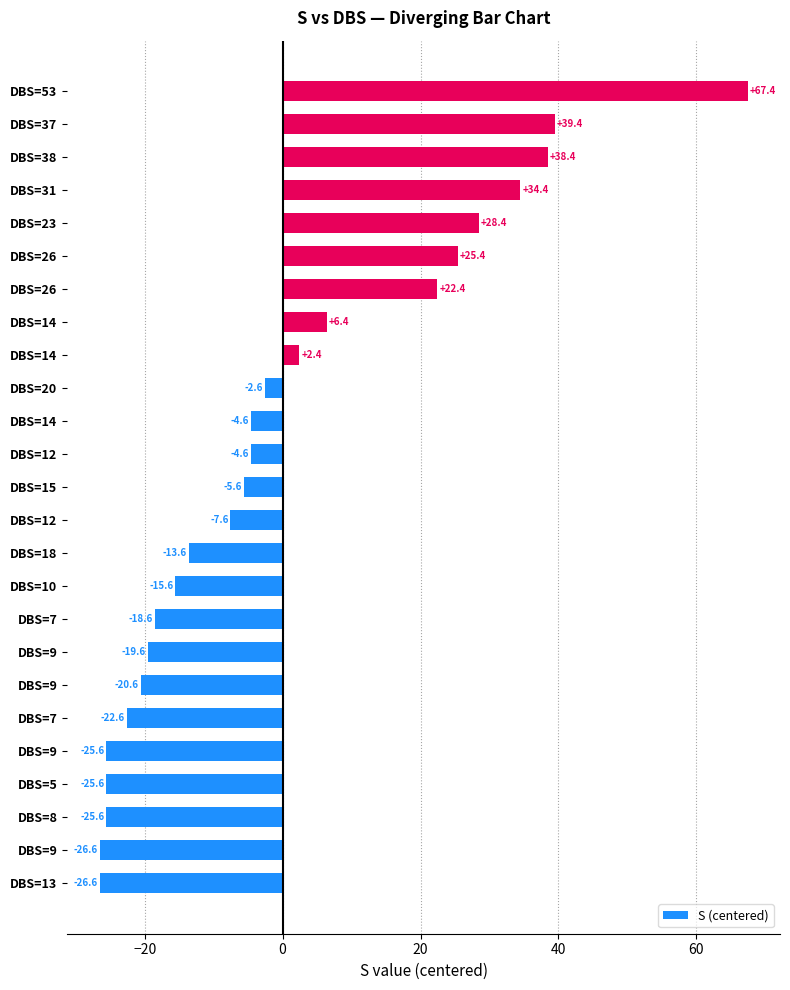

What is the greatest value displayed?

67.4